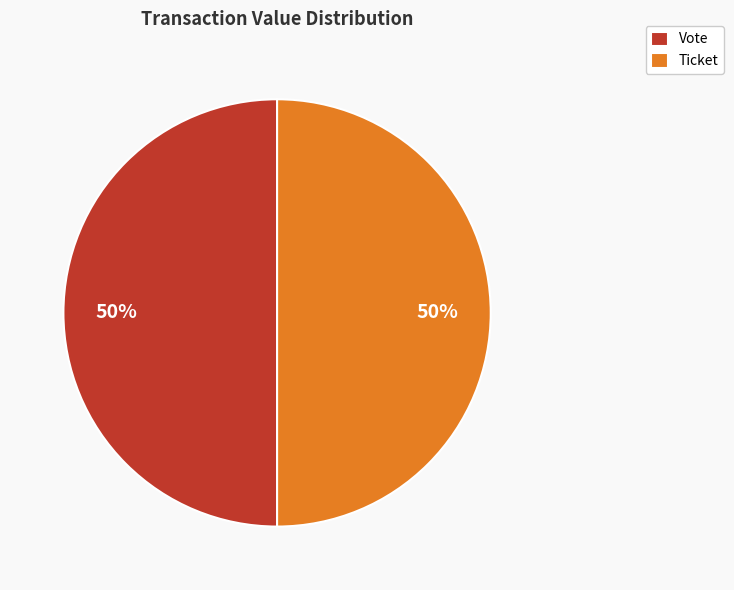

What is the ratio of the value at Vote to the value at Ticket?

1.0